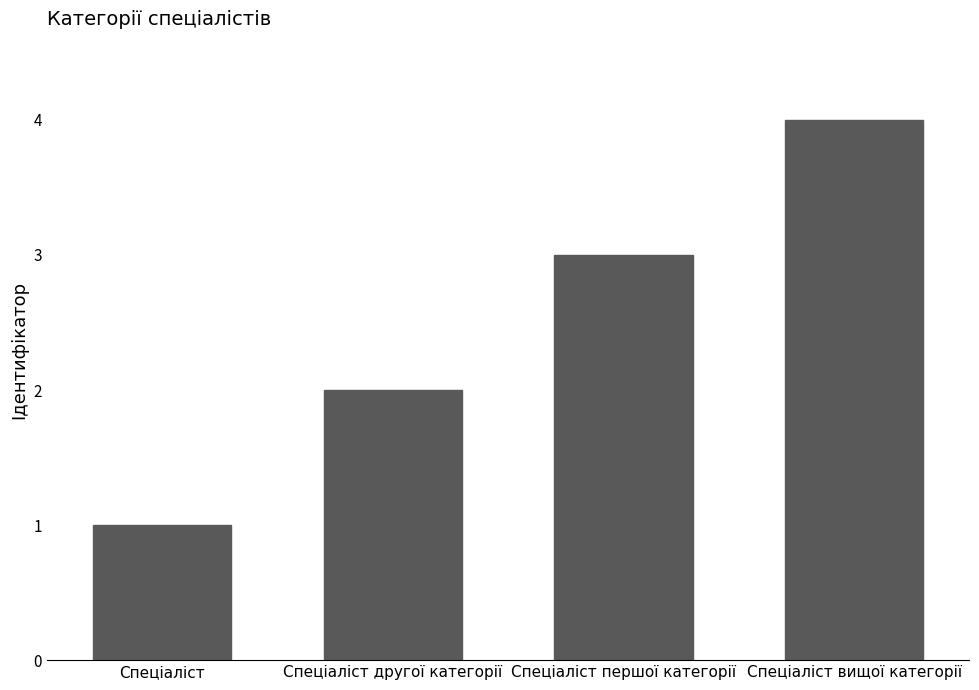

Which label corresponds to the largest value in the chart?

Спеціаліст вищої категорії